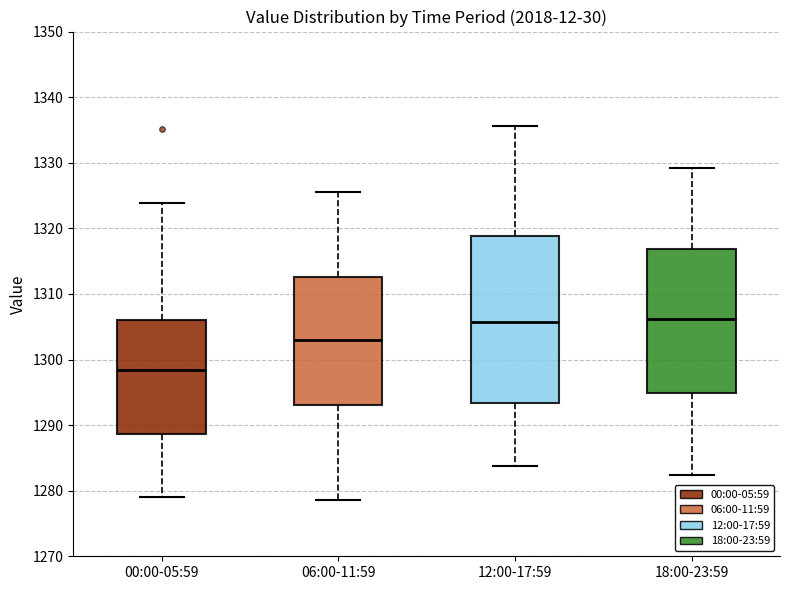

Where is the upper edge of the box for 18:00-23:59 on the y-axis? The values are not printed on the chart, so give them approximately, as read against the axis.

1317